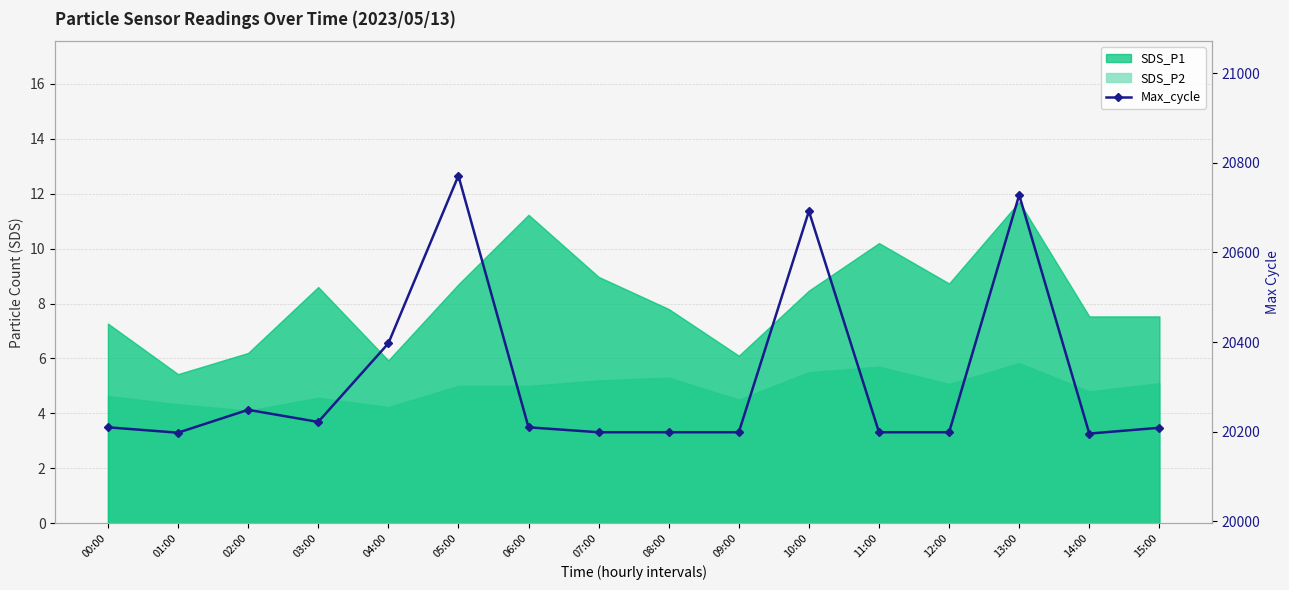

What position from the right is 03:00?

13